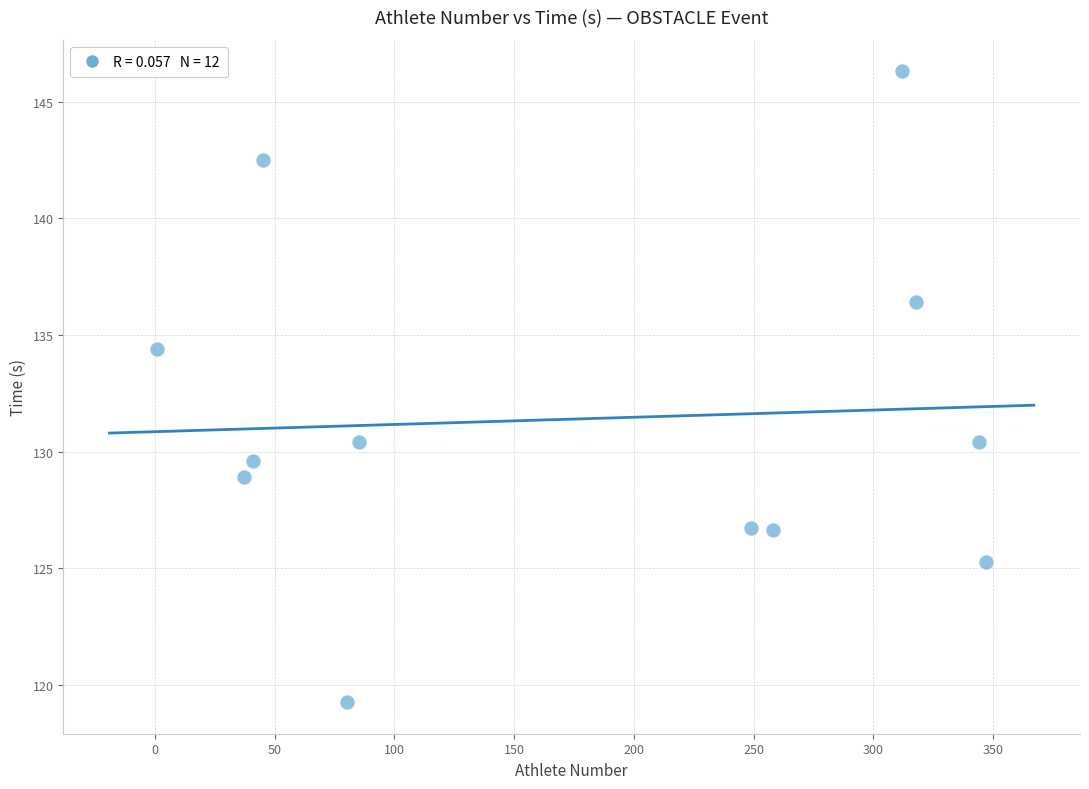

What is the range of X values (max minus min)?

346.0